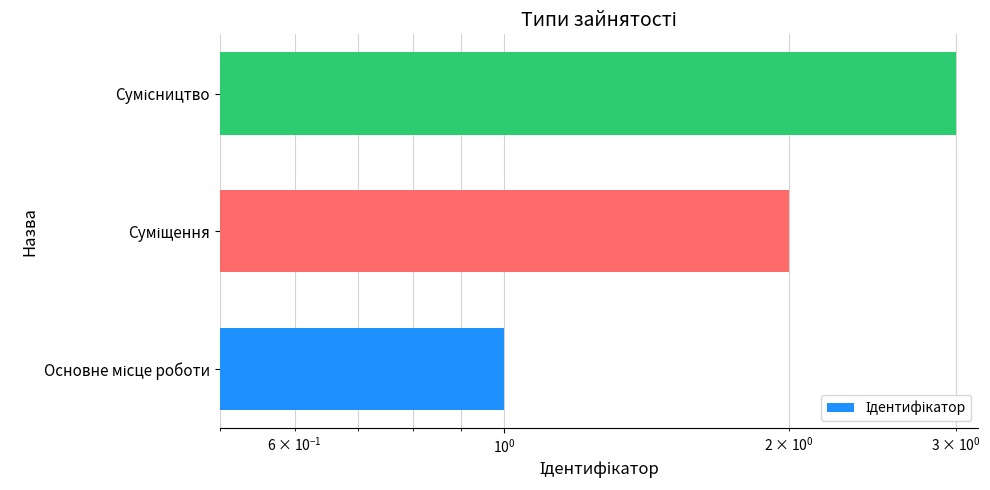

How many data points are above 2?

1